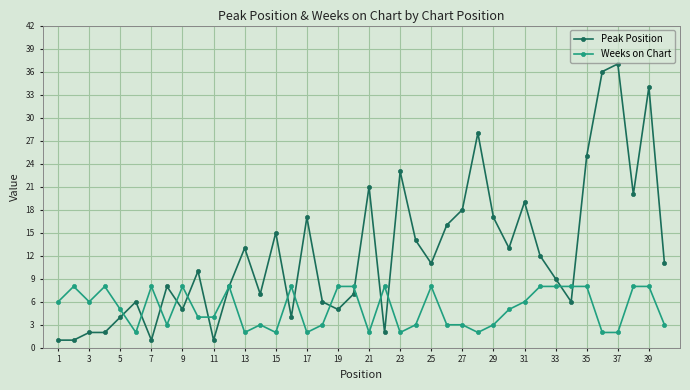

Which series has the largest total across all categories?

Peak Position